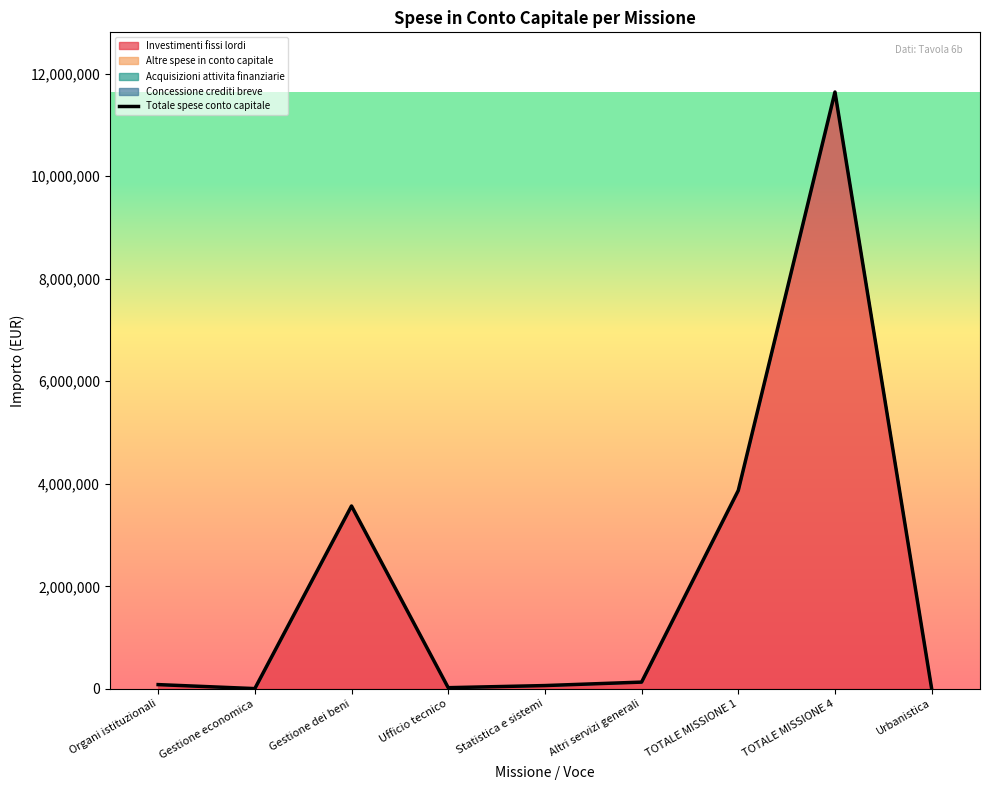

Reading left to right, what are all the values shown in this chart?

82100.0	4058.7	3567315.6	22072.0	63317.8	130954.2	3869818.4	11643599.7	1892.4